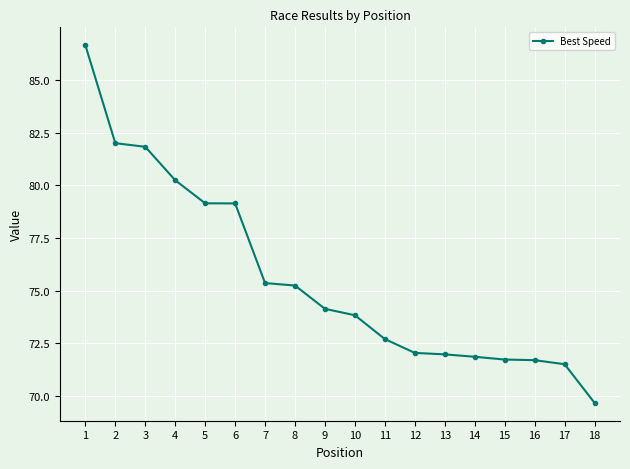

What is the value of the 15th point from the left?

71.7